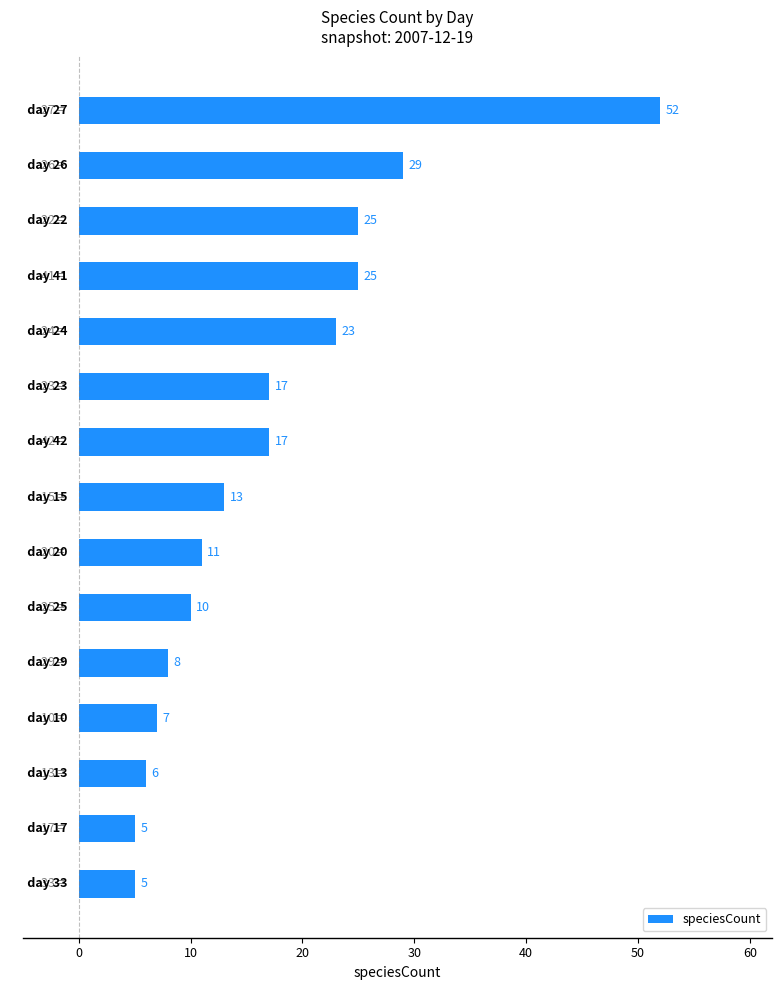

What is the greatest value displayed?

52